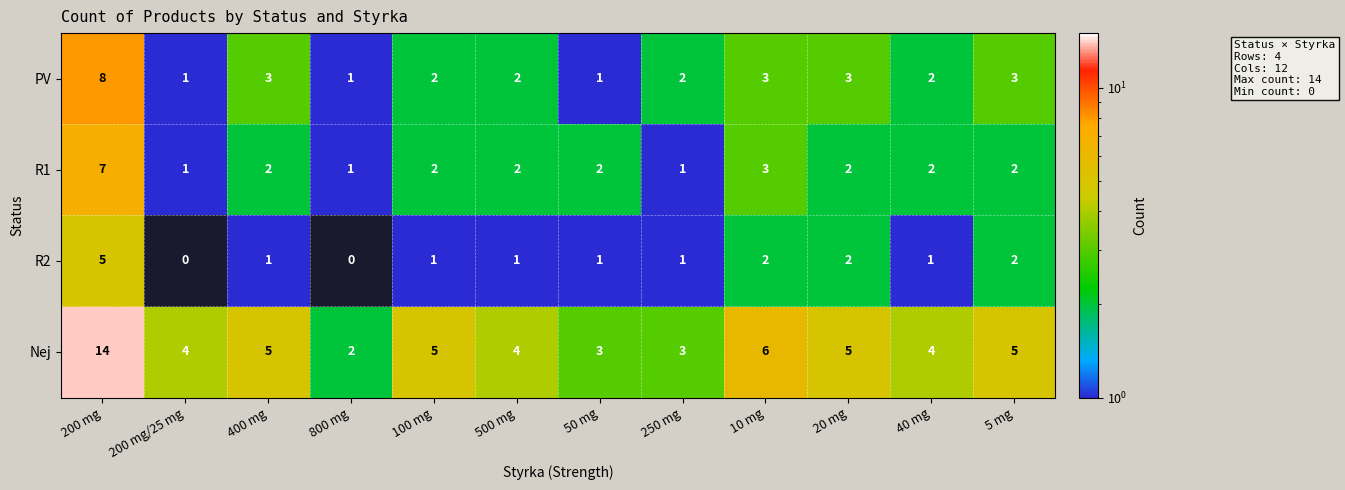

Which series has the largest range (max minus min)?

Nej